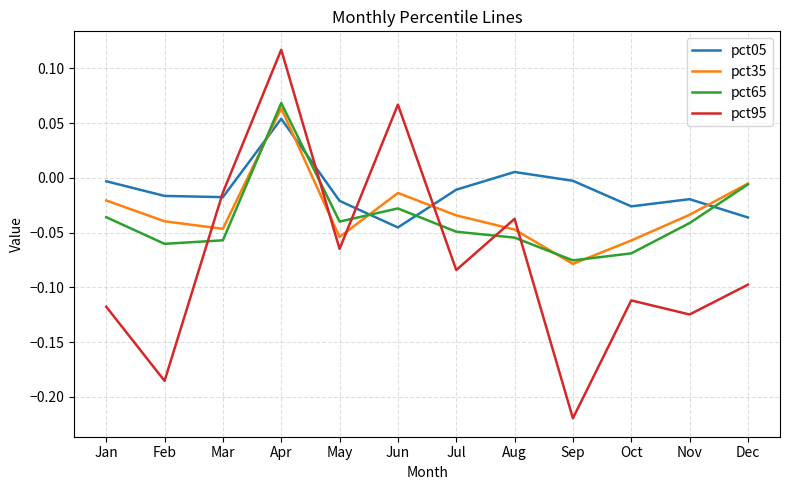

Rank the series by their maximum value, from highest to lowest.

pct95, pct65, pct35, pct05